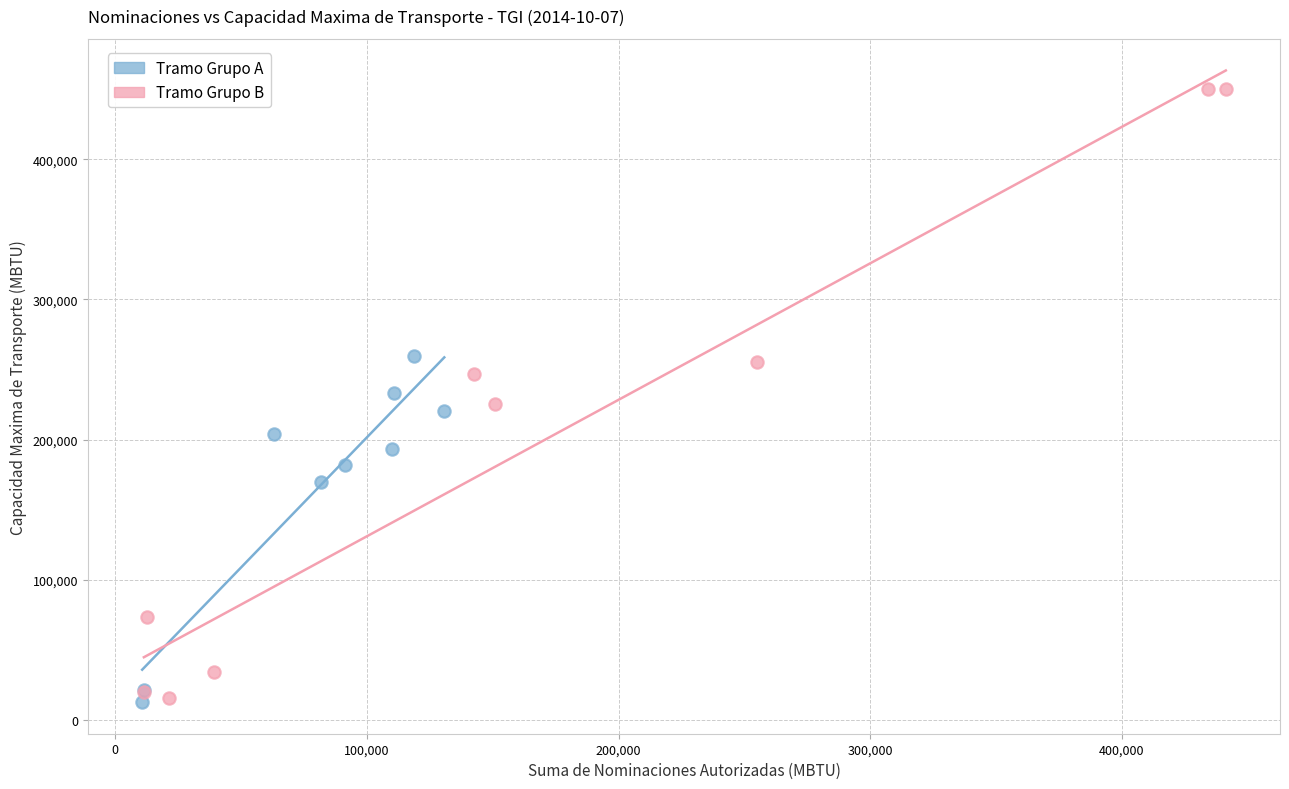

Which series contains the highest Y value?

Tramo Grupo B